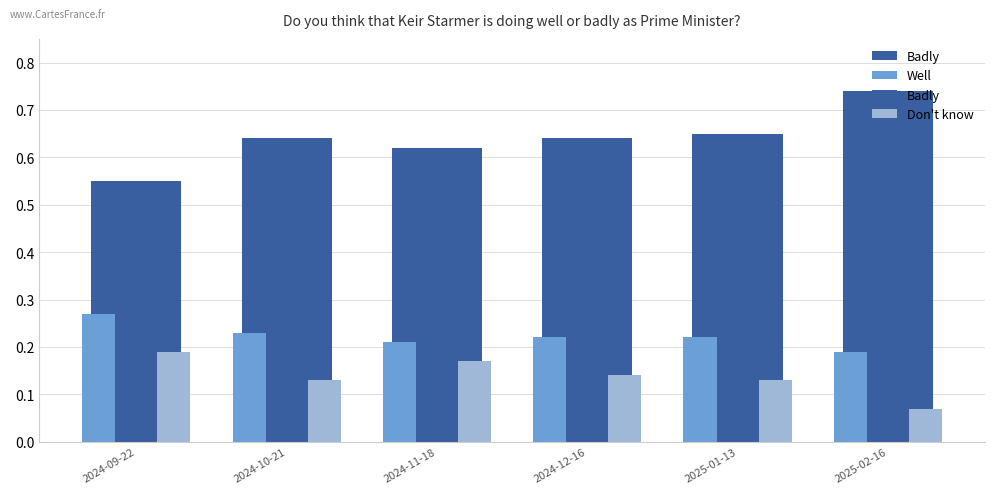

Is the value of Don't know at 2024-10-21 greater than the value of Well at 2025-02-16?

No